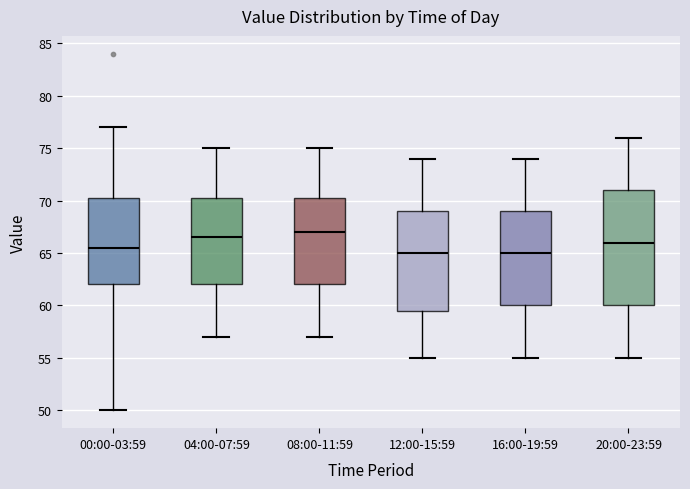

Where does the lower whisker of the box for 16:00-19:59 end on the y-axis? The values are not printed on the chart, so give them approximately, as read against the axis.

55.0